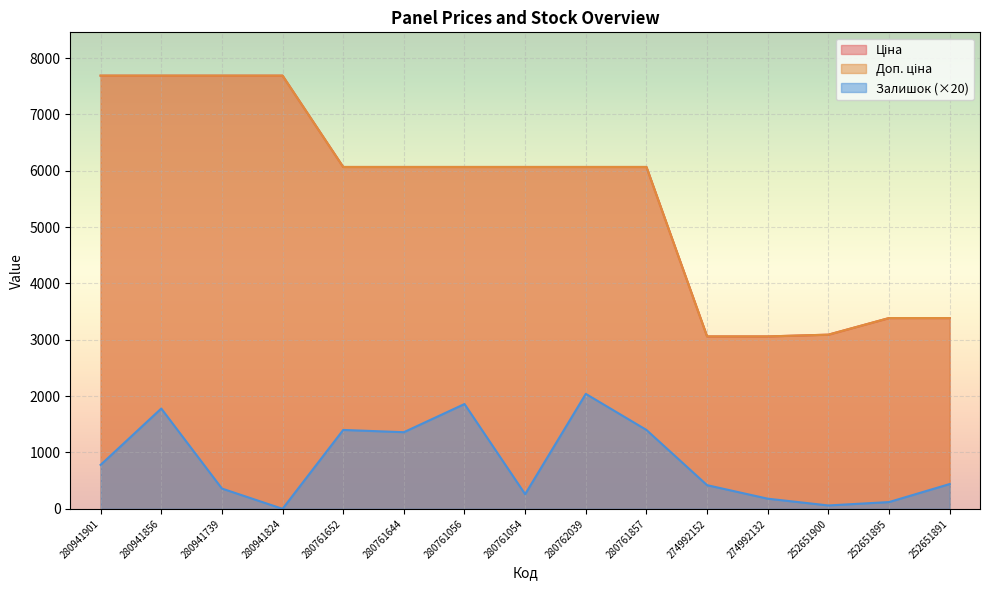

What is the approximate value of Ціна at 280761056?

6067.2